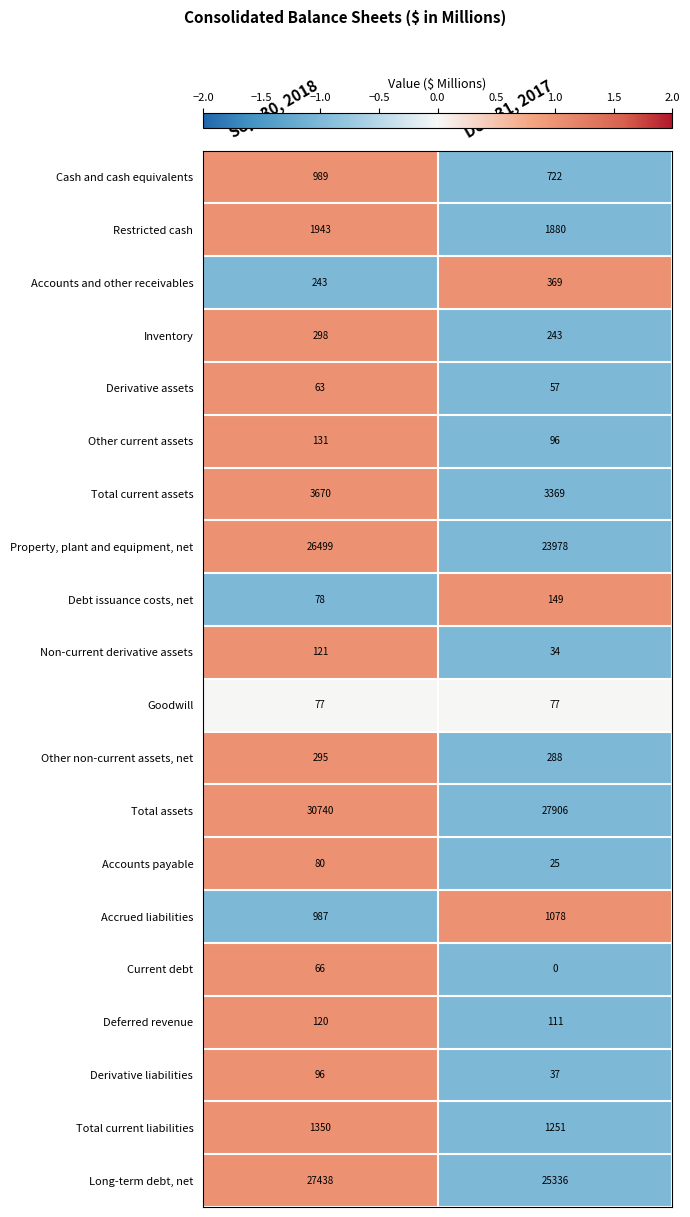

How many series are shown in this chart?

20